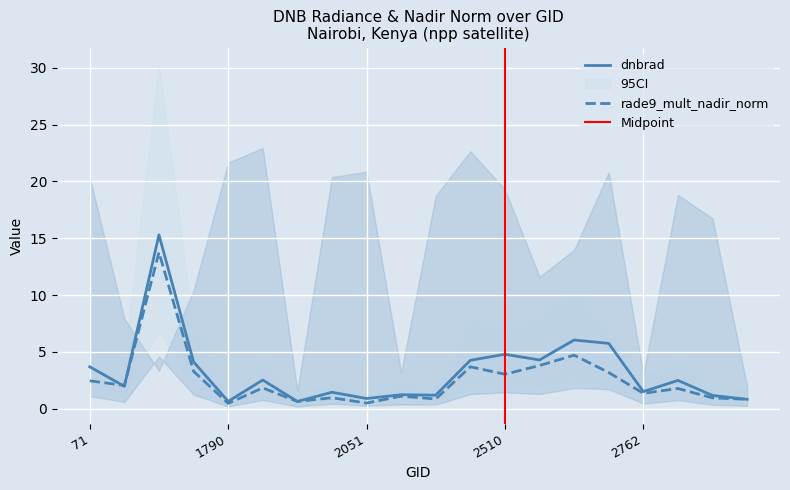

Count the number of data series in this chart.

2